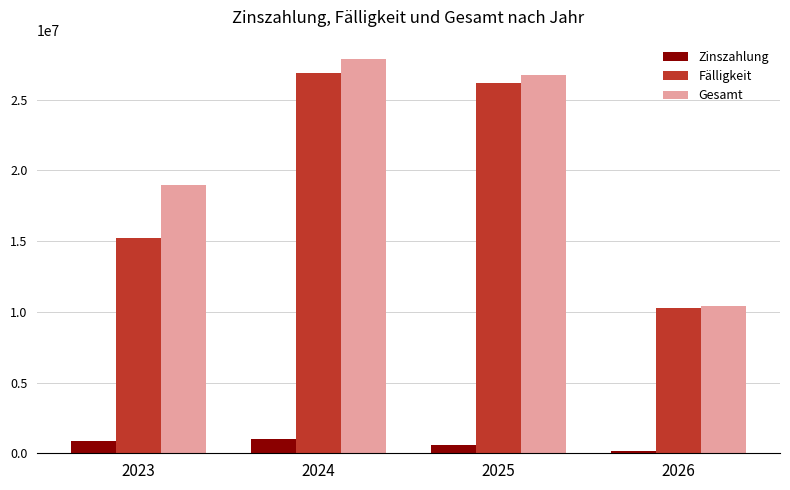

Is the value of Fälligkeit at 2023 greater than the value of Zinszahlung at 2024?

Yes